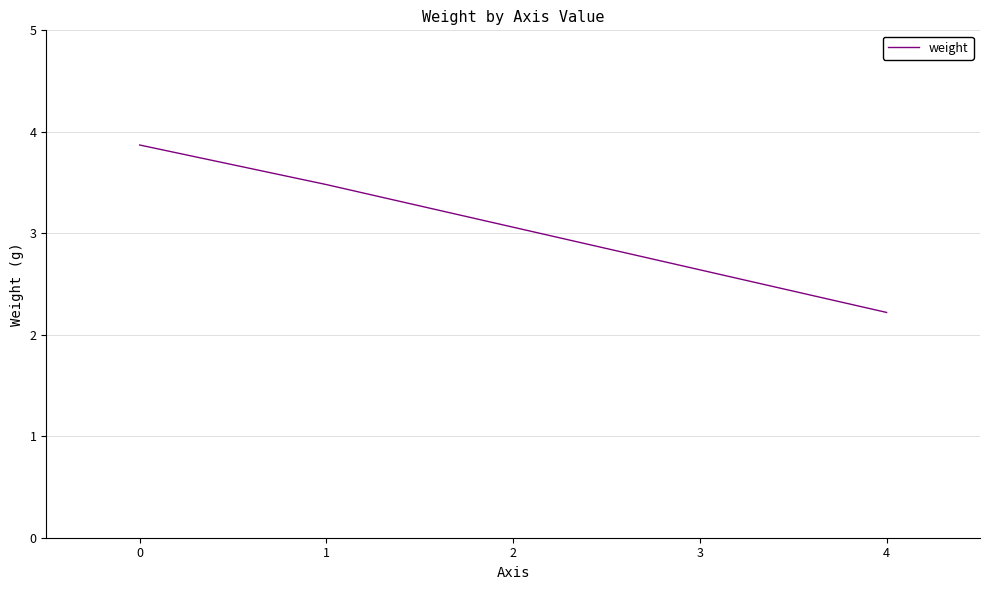

At which label does the data first exceed 3?

0